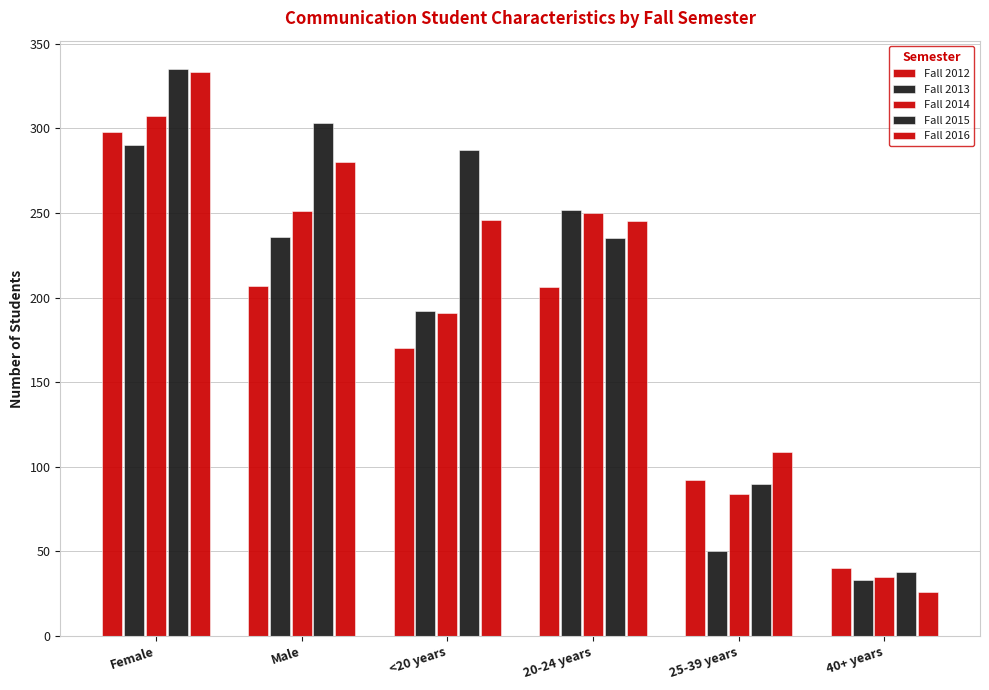

Which category has the lowest value in the Fall 2015 series?

40+ years